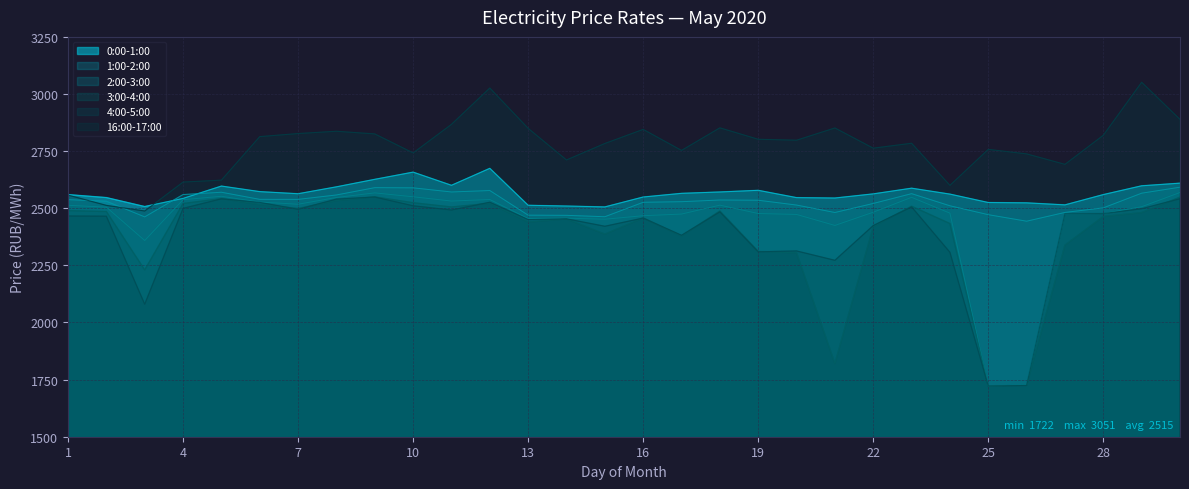

How many lines are shown in the chart?

6